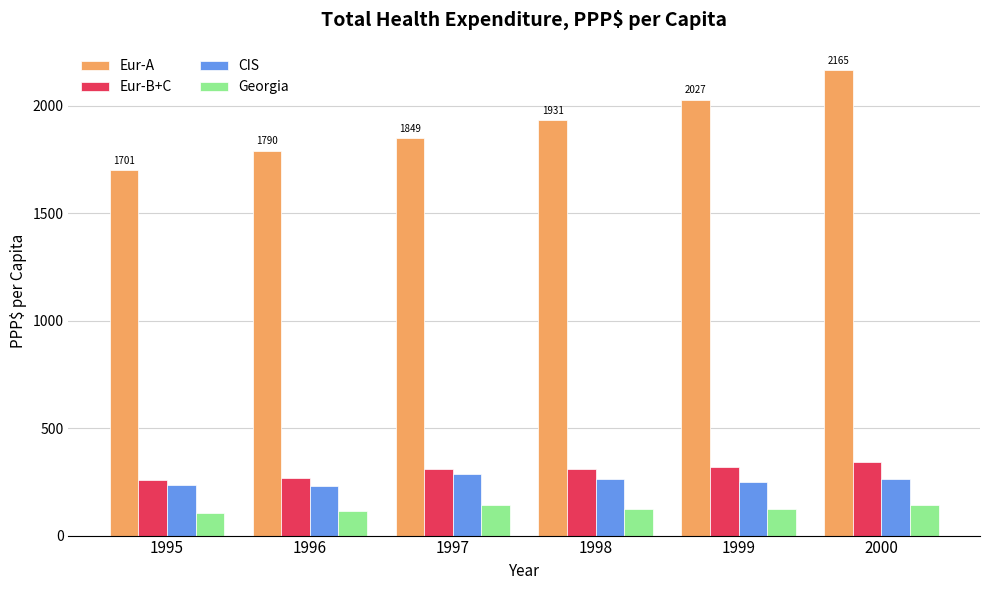

What is the minimum value shown in the chart?

104.1